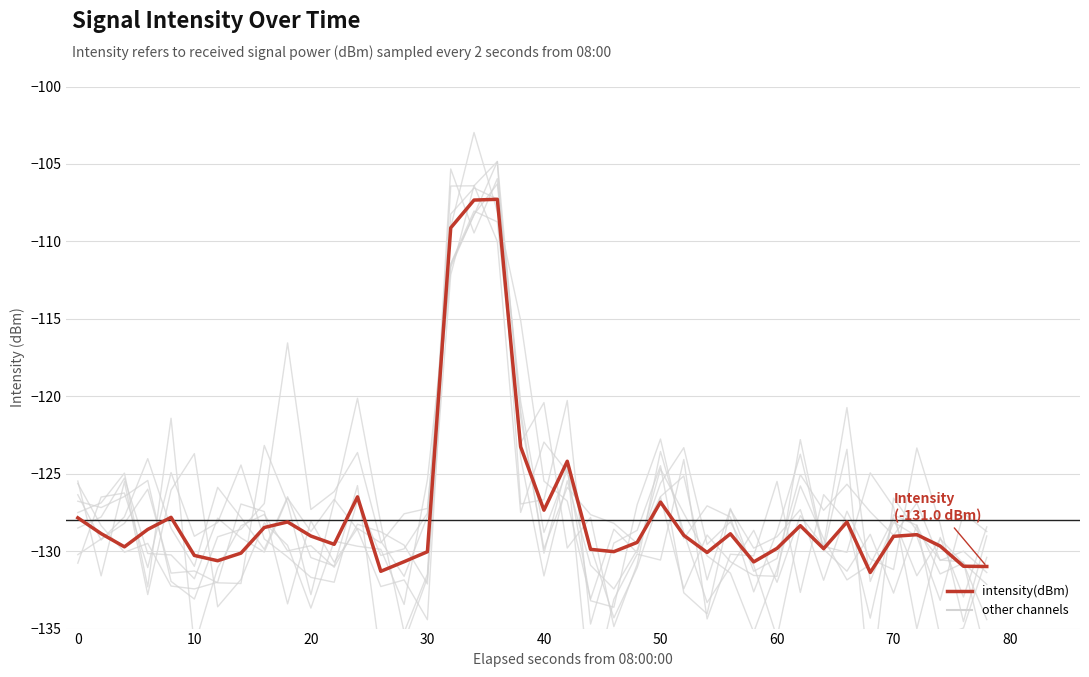

How many values are below -129?

21